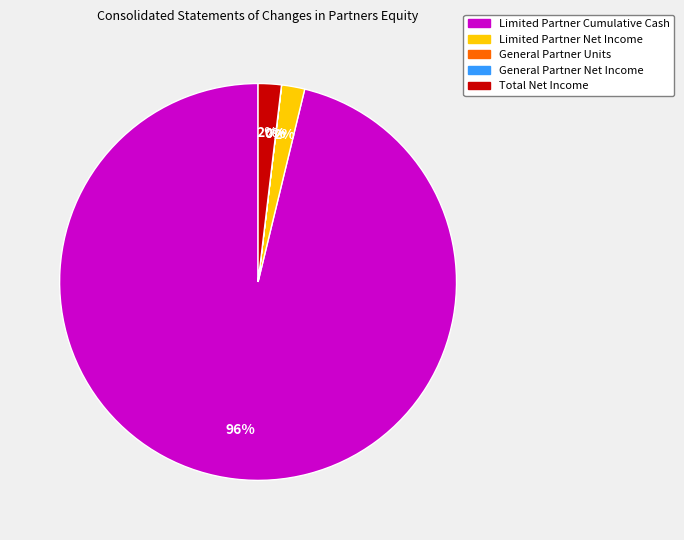

Combined, do Limited Partner Net Income and Limited Partner Cumulative Cash account for over 50%?

Yes